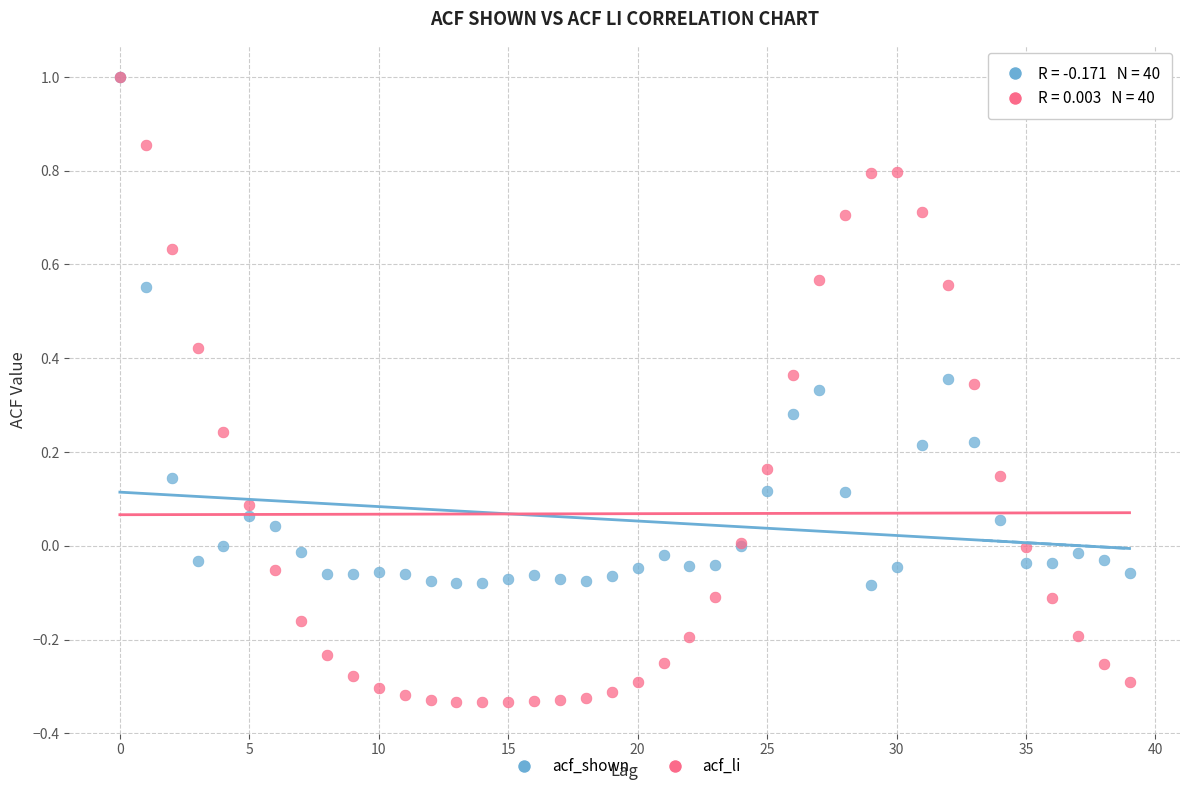

Which series has the largest Y range (max minus min)?

acf_li